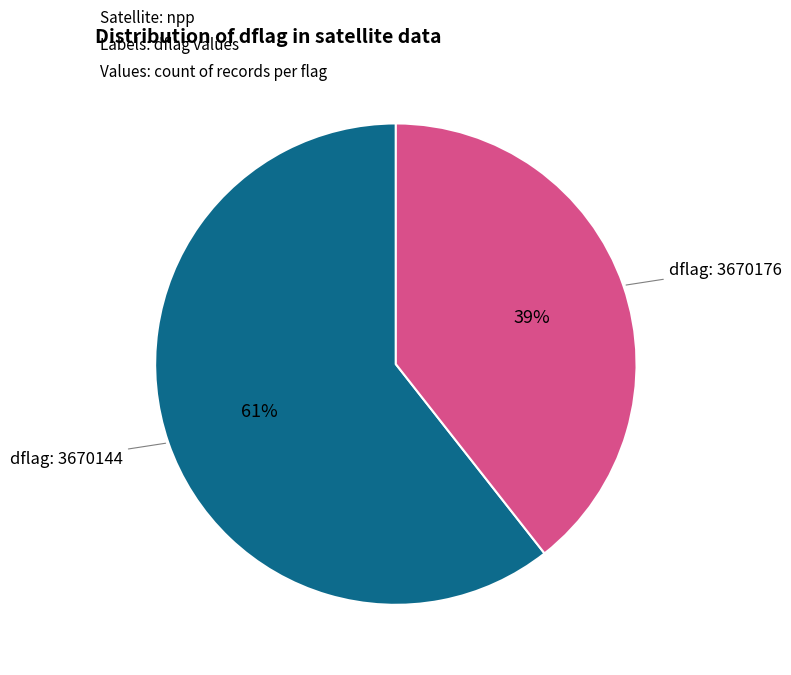

Is there any slice that represents more than half of the pie?

Yes